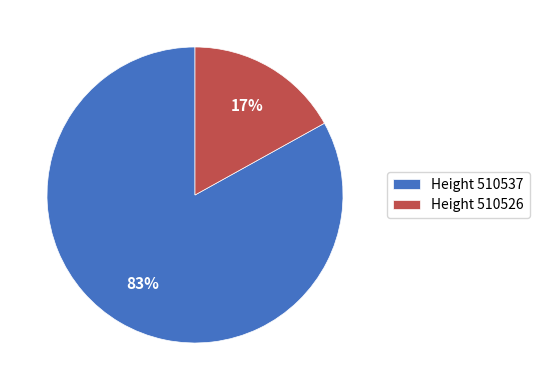

To the nearest percent, what percentage of the pie is Height 510537?

83%